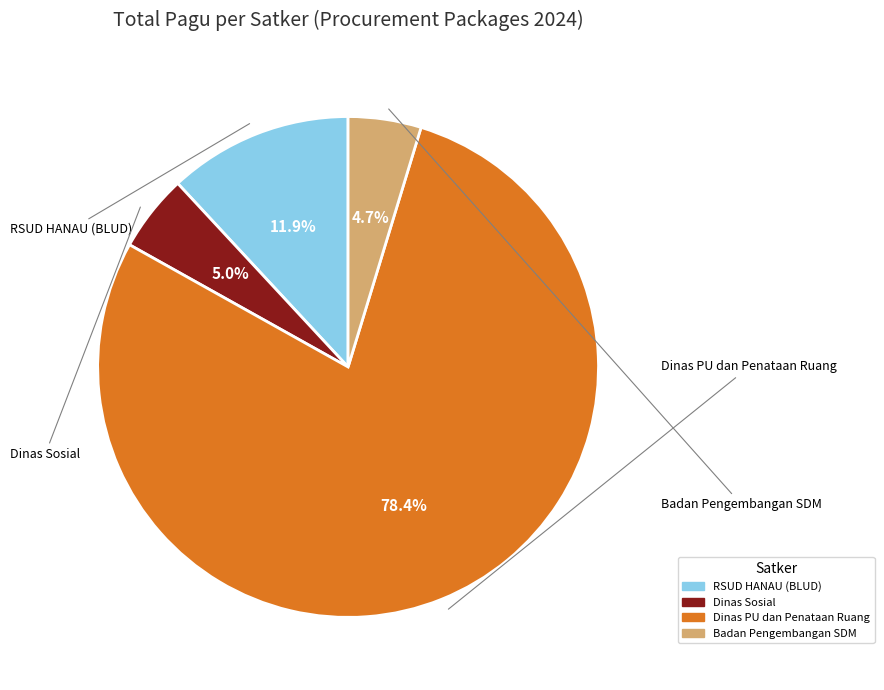

Is there a majority slice in this chart?

Yes